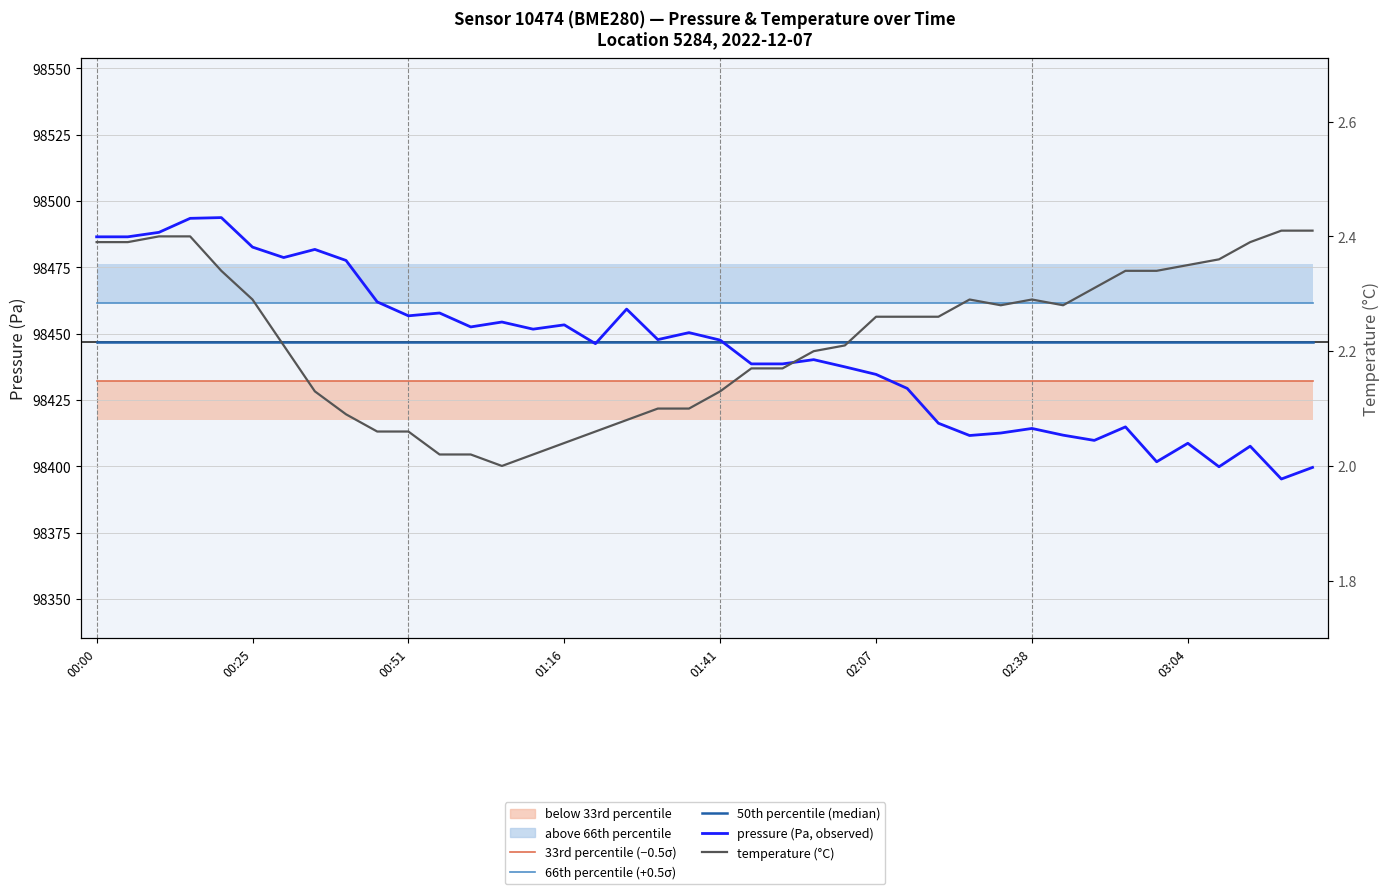

Does the chart display data point markers on the line(s)?

No